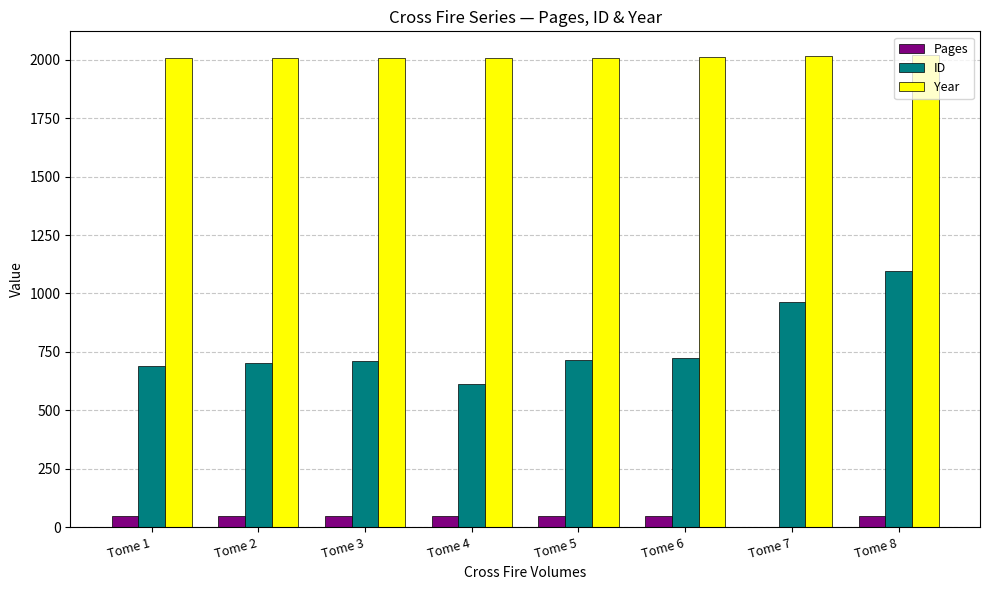

How many categories are shown in the chart?

8